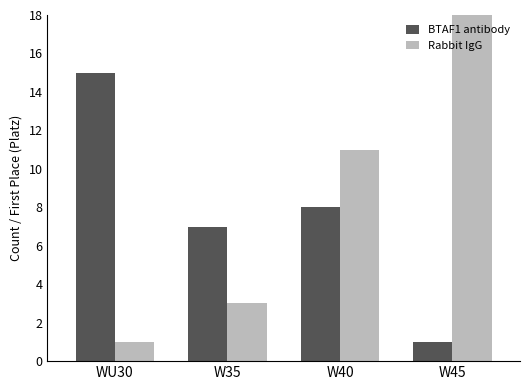

What is the average value of the BTAF1 antibody series?

8